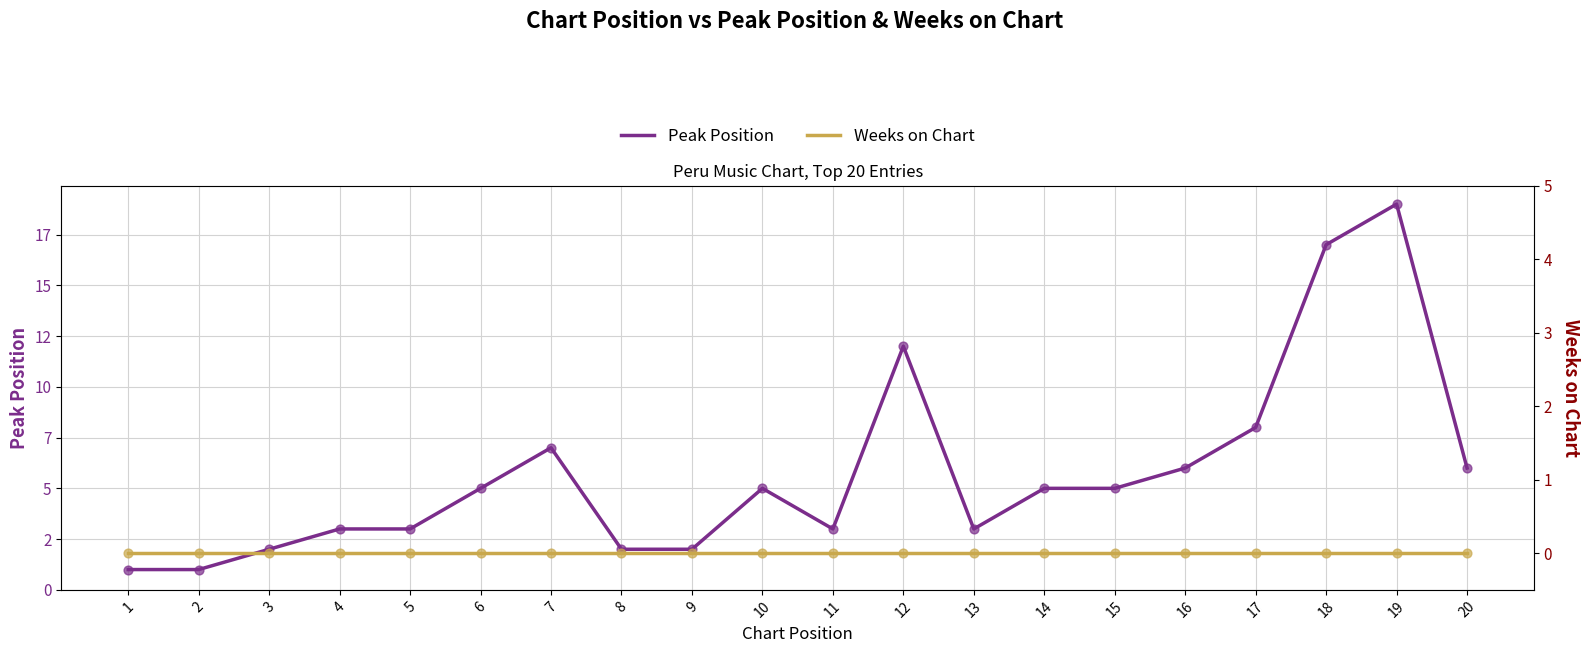

At which category is the sum across all series the highest?

19